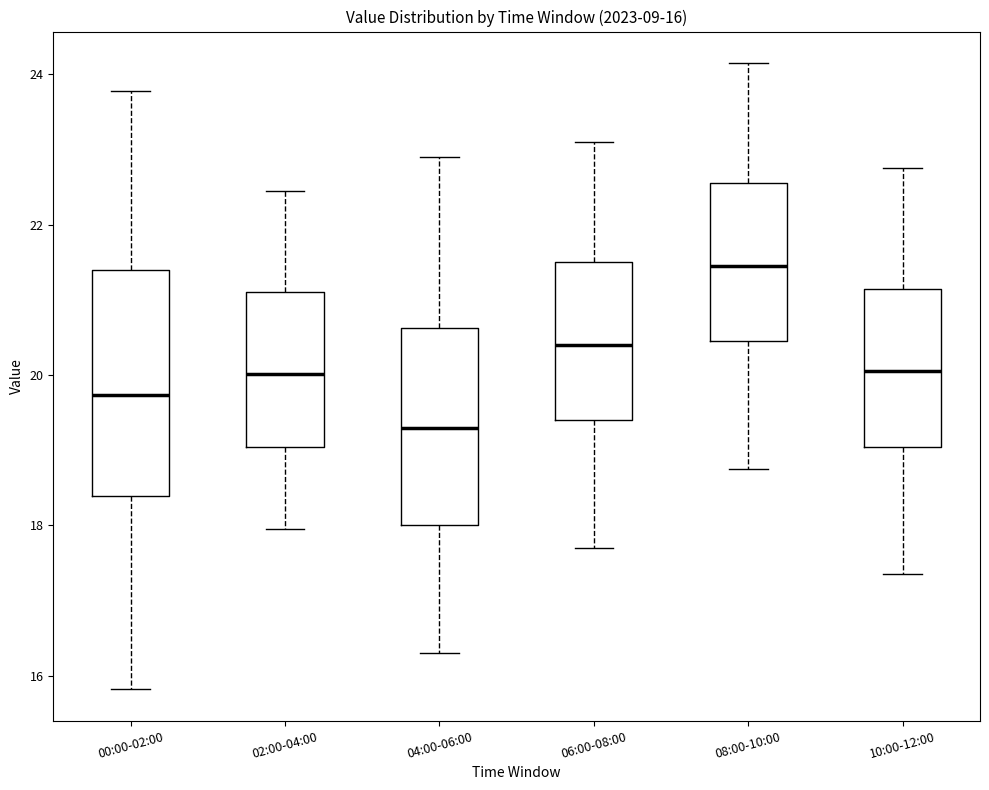

Which box's median line is the highest?

08:00-10:00